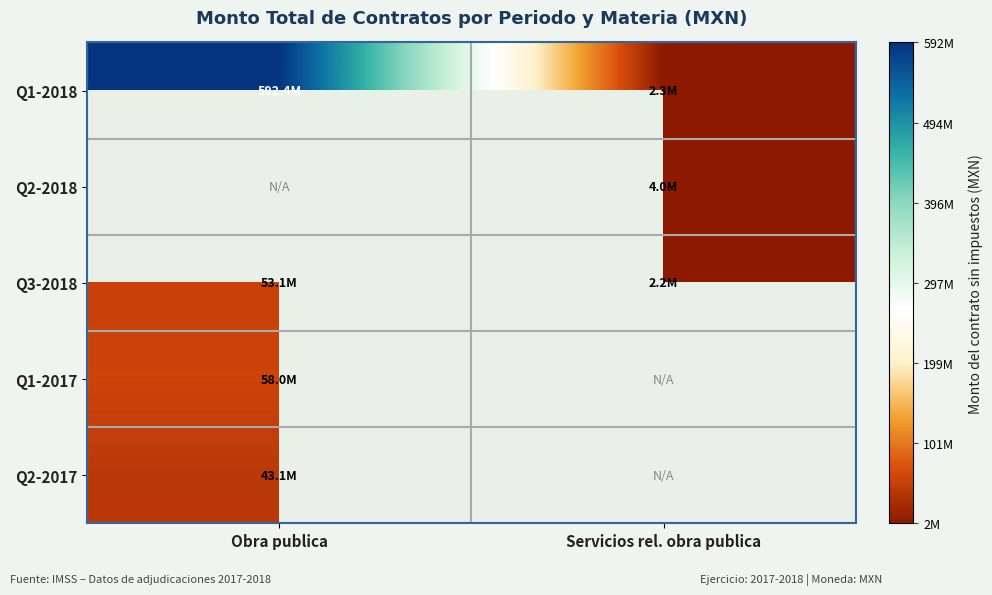

What is the sum of the Q3-2018 values at Obra publica and Servicios rel. obra publica?

55274598.0